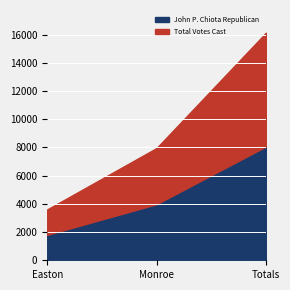

How many Total Votes Cast values are between 1803 and 8063?

3